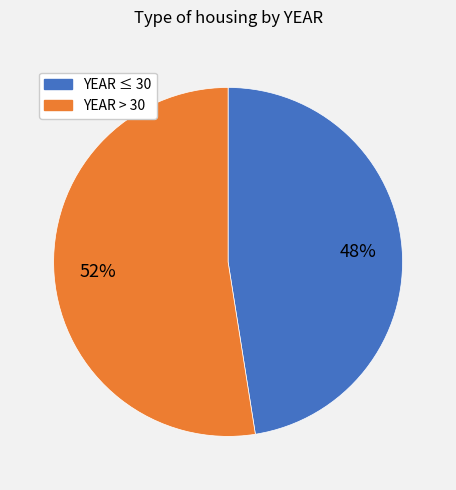

To the nearest percent, what is the average slice percentage?

50%